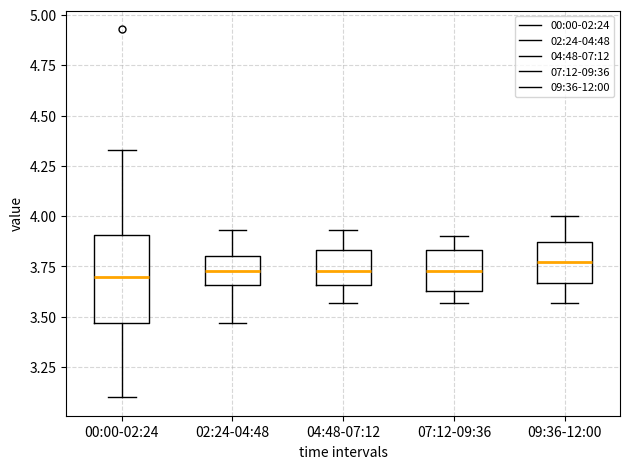

Reading left to right, transcribe this box plot: for each box, give where its median line is, the range the box spans, and where its two whiskers end, as read against the y-axis. The values are not printed on the chart, so give them approximately, as read against the axis.

00:00-02:24: median 3.70, box 3.45 to 3.90, whiskers 3.10 to 4.35
02:24-04:48: median 3.75, box 3.65 to 3.80, whiskers 3.45 to 3.95
04:48-07:12: median 3.75, box 3.65 to 3.85, whiskers 3.55 to 3.95
07:12-09:36: median 3.75, box 3.65 to 3.85, whiskers 3.55 to 3.90
09:36-12:00: median 3.75, box 3.65 to 3.85, whiskers 3.55 to 4.00